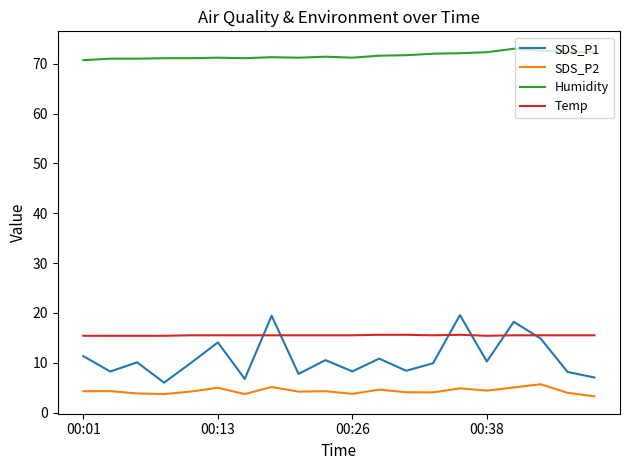

True or false: Temp and SDS_P1 cross at least once.

True